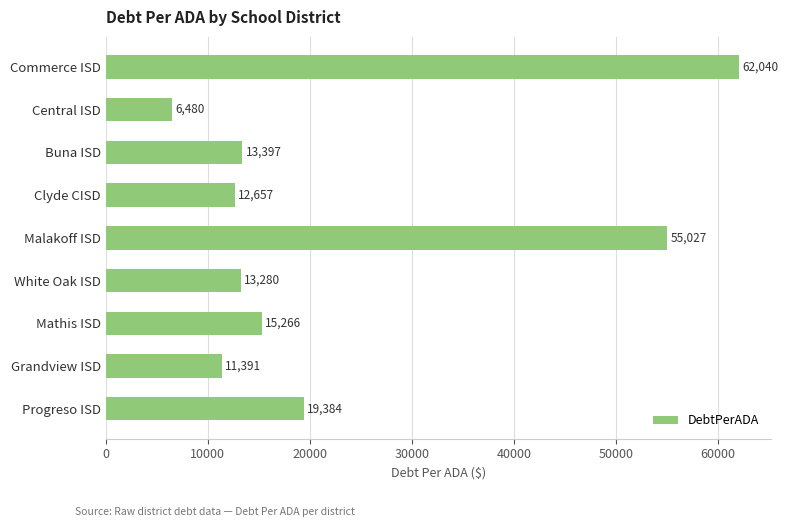

What is the sum of all values?

208922.6